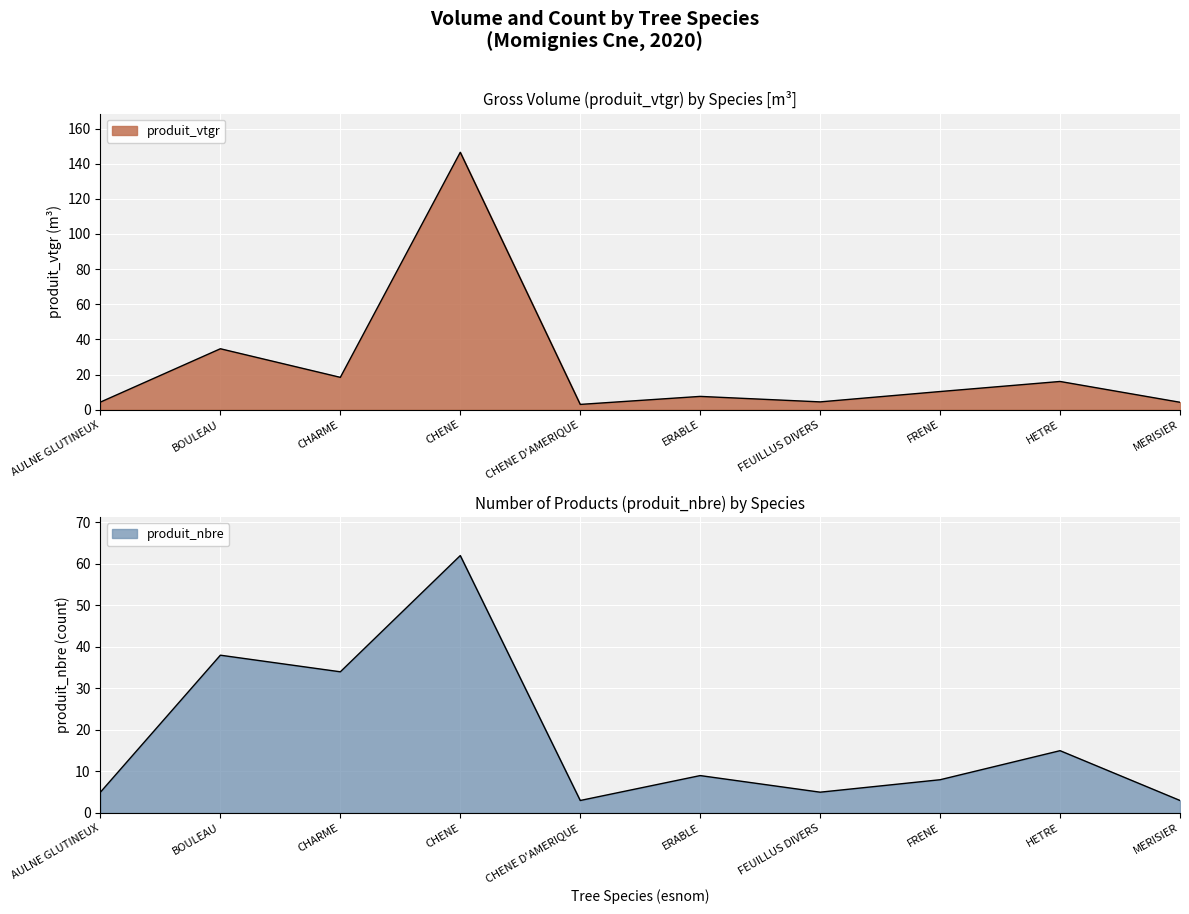

How many values in the produit_nbre series are below 9?

5